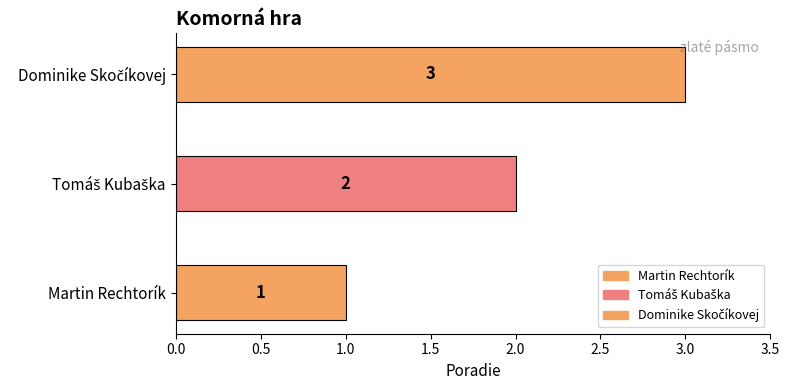

Does the chart contain any negative values?

No